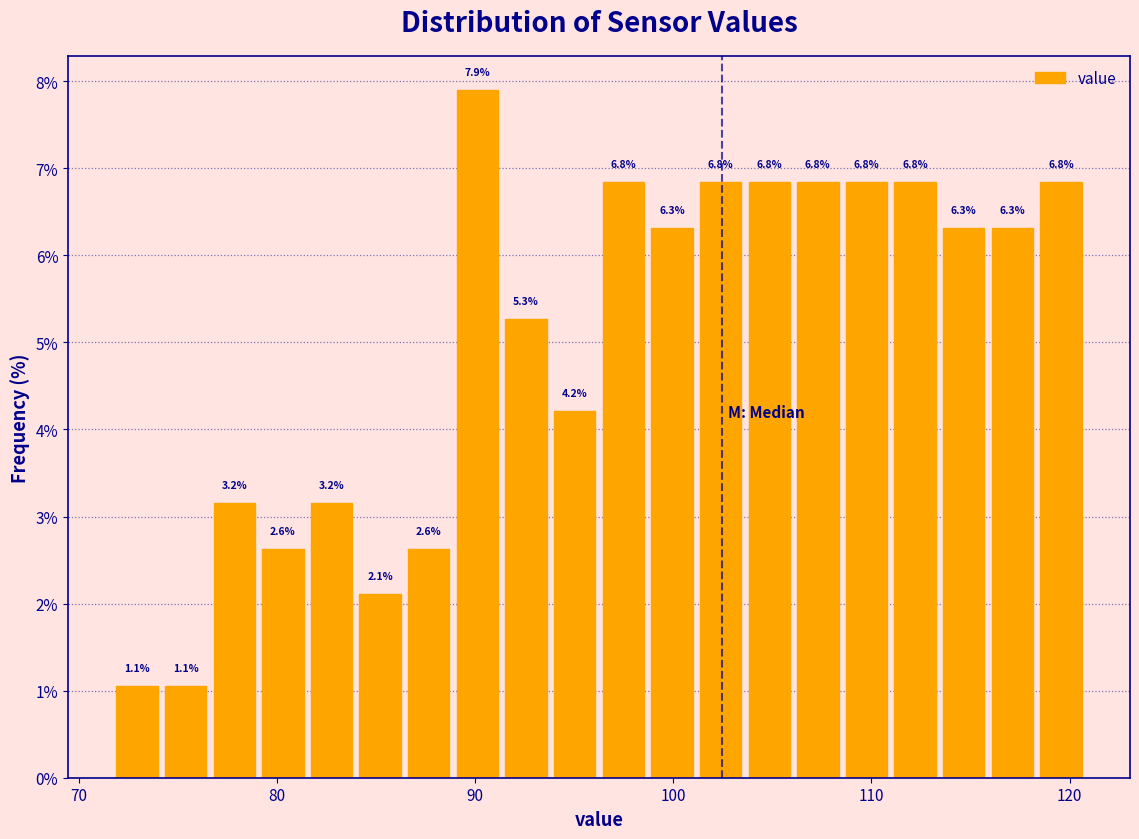

Around what value on the x-axis is the tallest bar? Give the approximate position of its centre, as read against the axis.

90